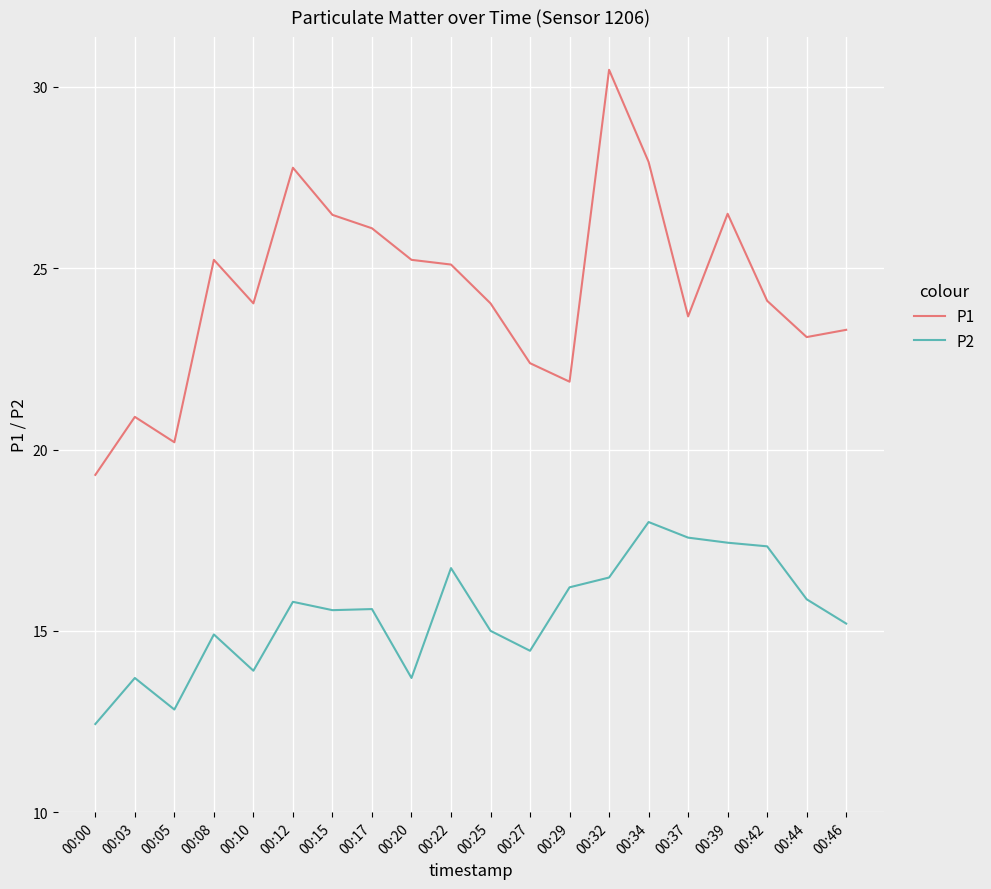

Rank the series at 00:00 from lowest to highest value.

P2, P1